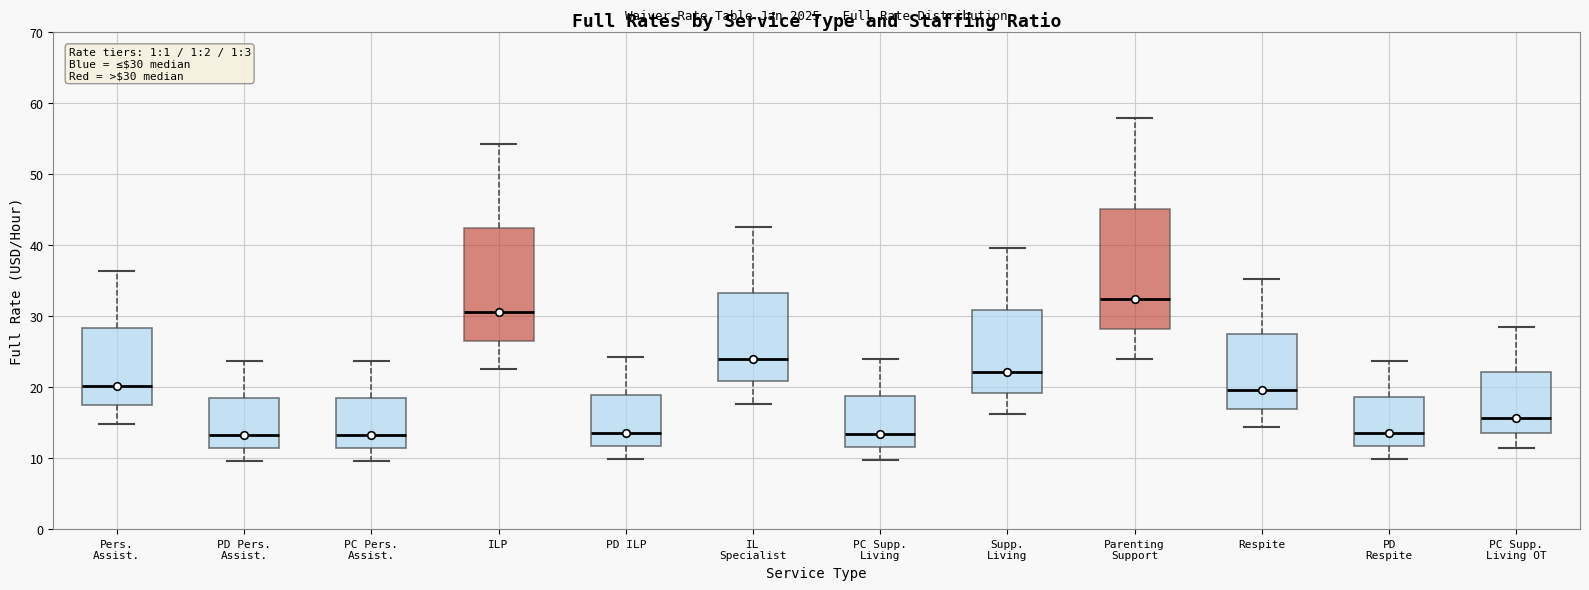

Which box is the tallest, from its lower edge to its upper edge?

Parenting Support